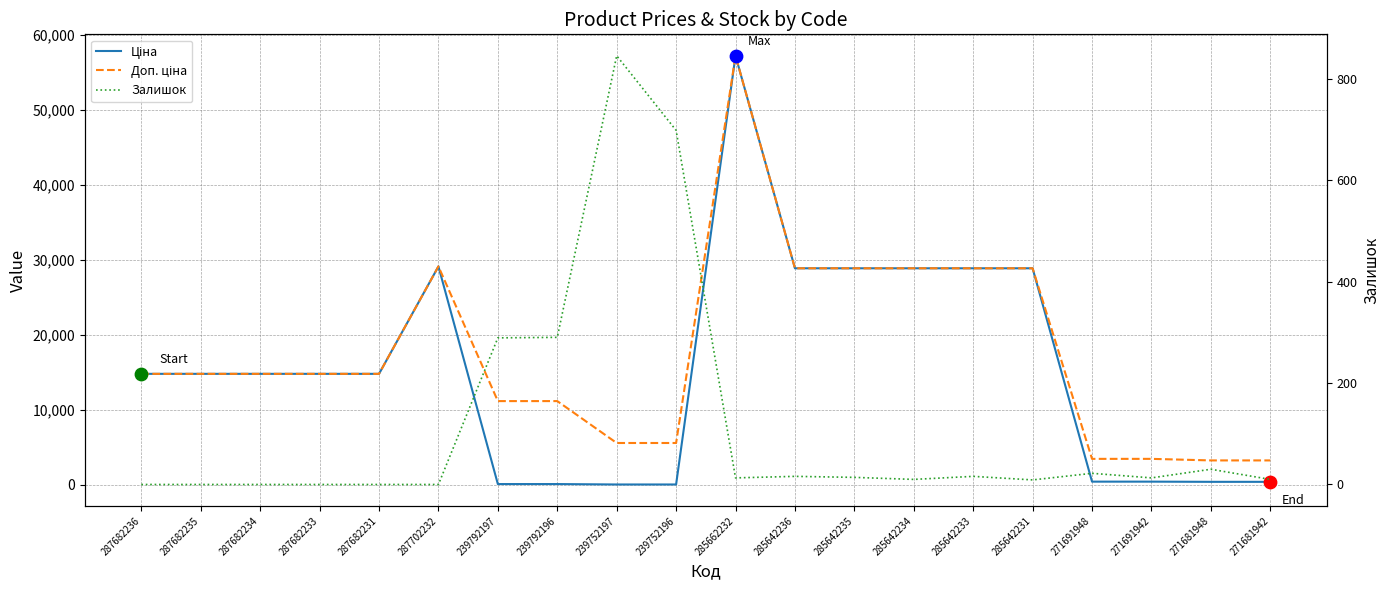

Is the value of Ціна at 287682234 greater than the value of Доп. ціна at 287682231?

No